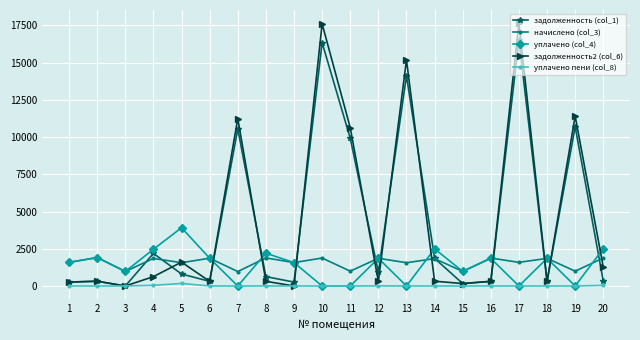

Which series has the widest spread of values?

задолженность2 (col_6)